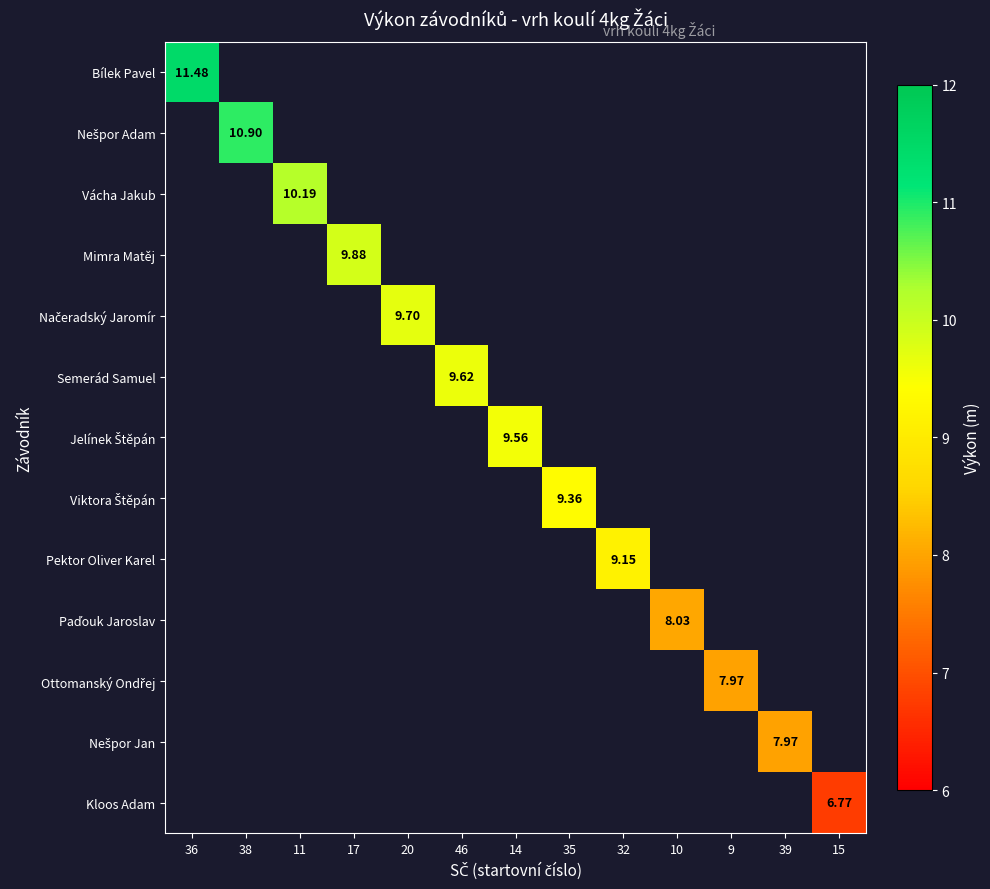

What is the maximum value shown in the chart?

11.5